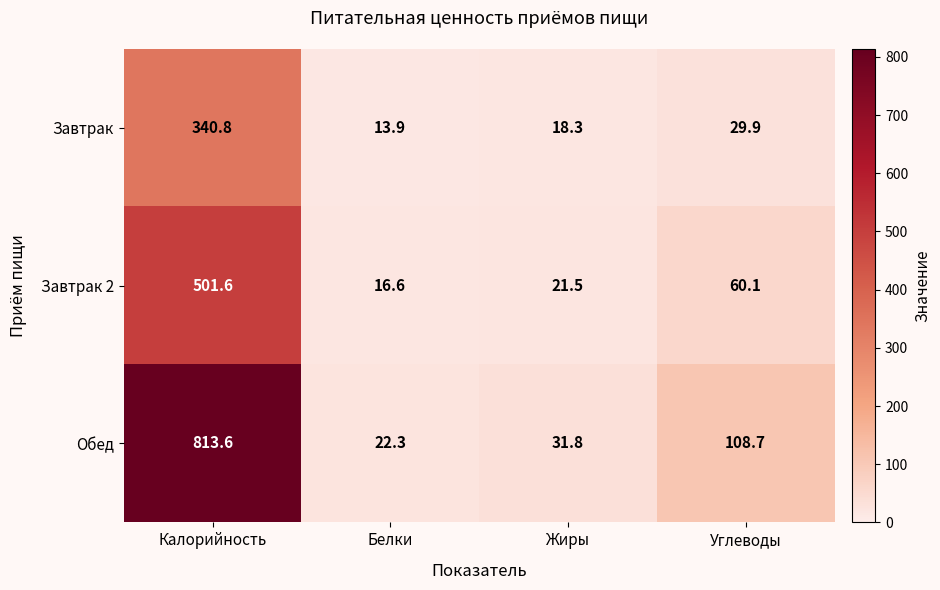

The value of Завтрак 2 at Жиры is 35.1. True or false?

False